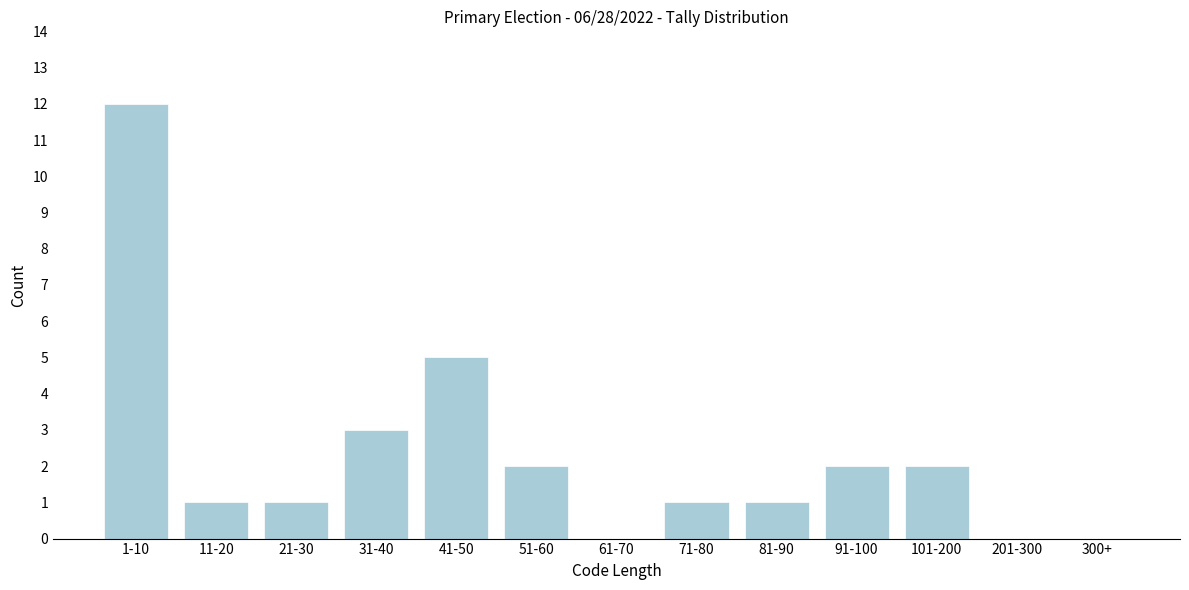

Reading right to left, list all the values displayed in this chart.

300+=0	201-300=0	101-200=2	91-100=2	81-90=1	71-80=1	61-70=0	51-60=2	41-50=5	31-40=3	21-30=1	11-20=1	1-10=12